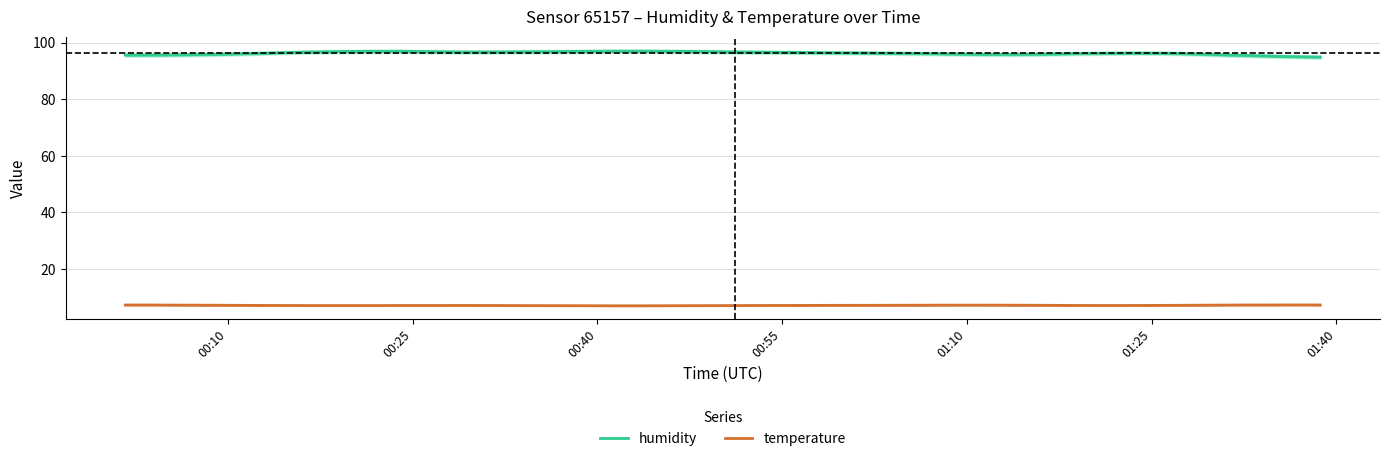

What is the difference between the maximum and minimum values in the temperature series?

0.3